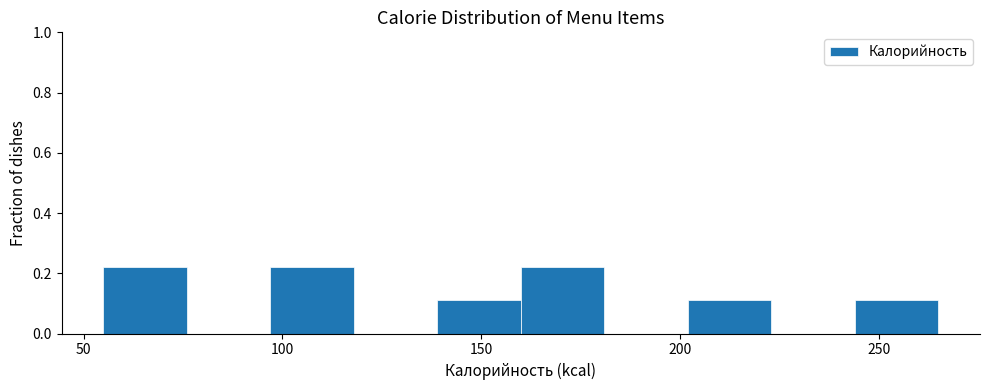

How tall is the bar that spans 160 to 180 on the x-axis? Neither the bar edges nor the heights are printed on the chart, so give them approximately, as read against the axes.

0.22